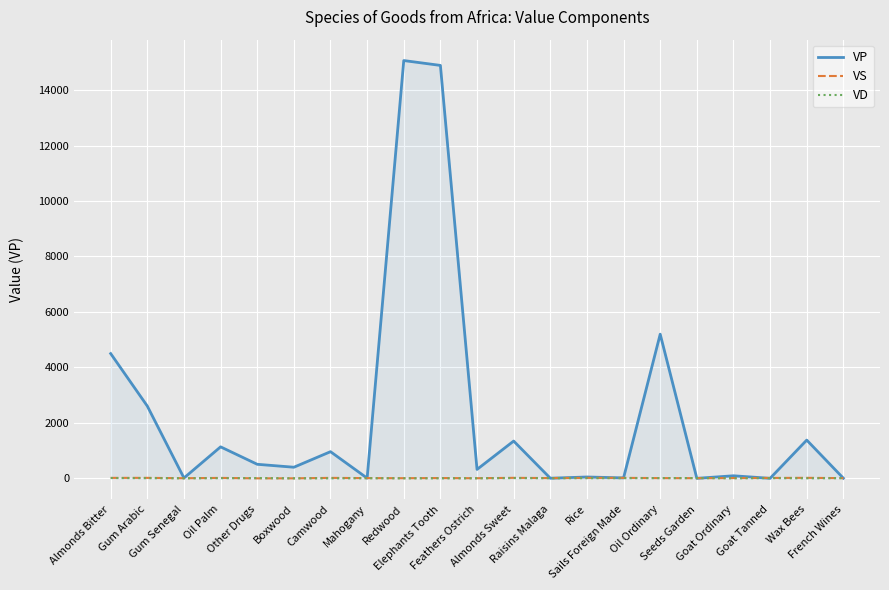

The value of VP at Raisins Malaga is 4. True or false?

True